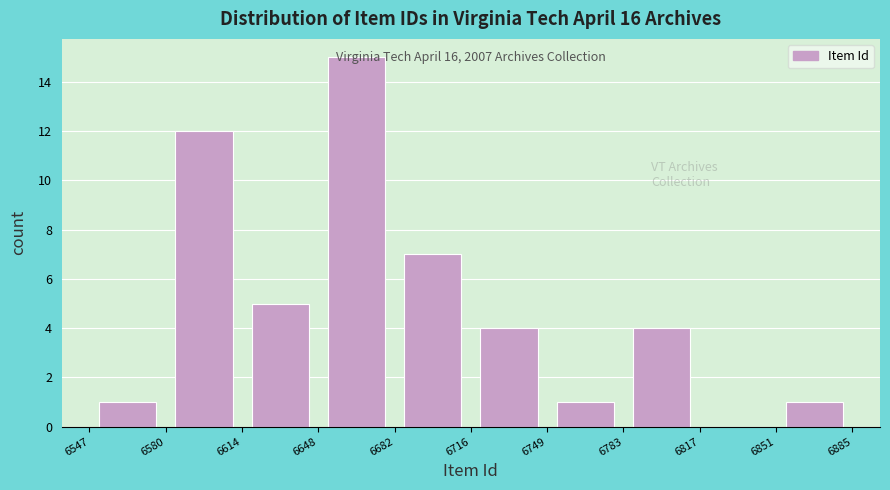

Over which range of the x-axis is the bar tallest?

6648 to 6682